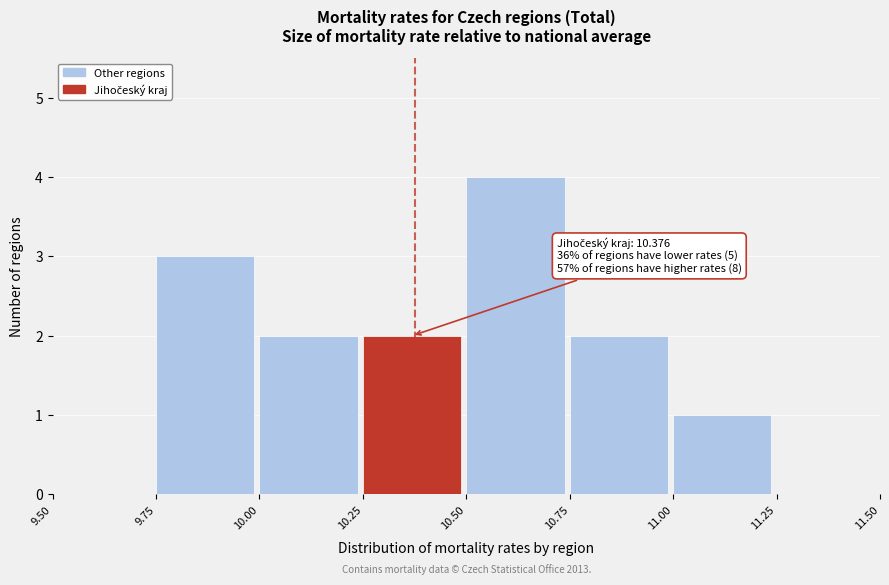

Which range on the x-axis has the tallest bar?

10.50 to 10.75